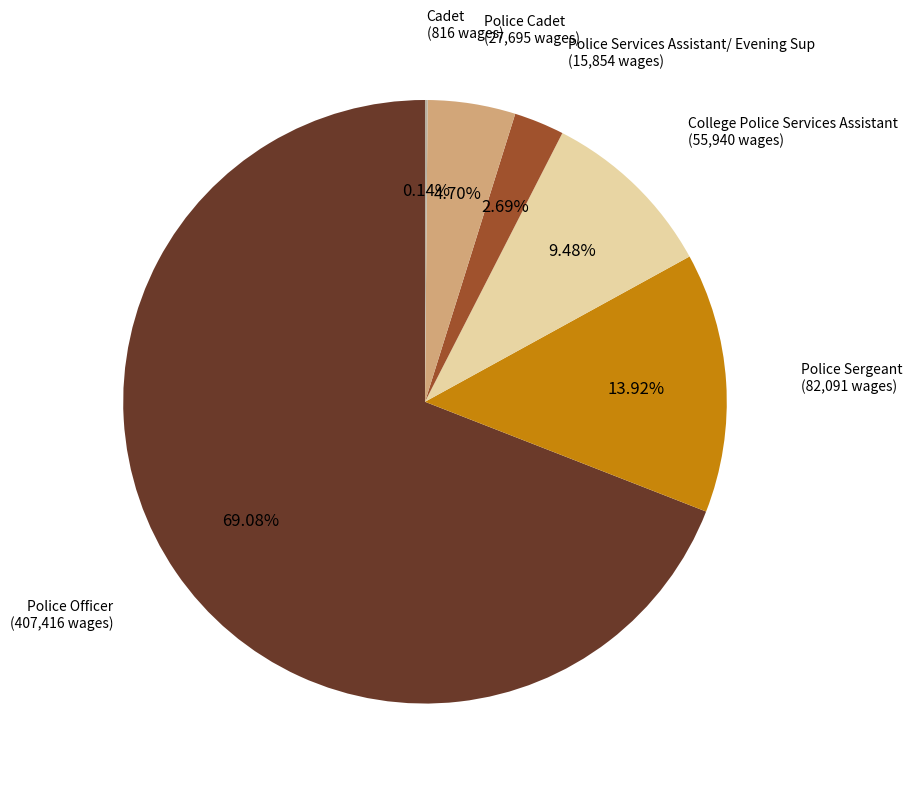

Does any single category account for the majority?

Yes